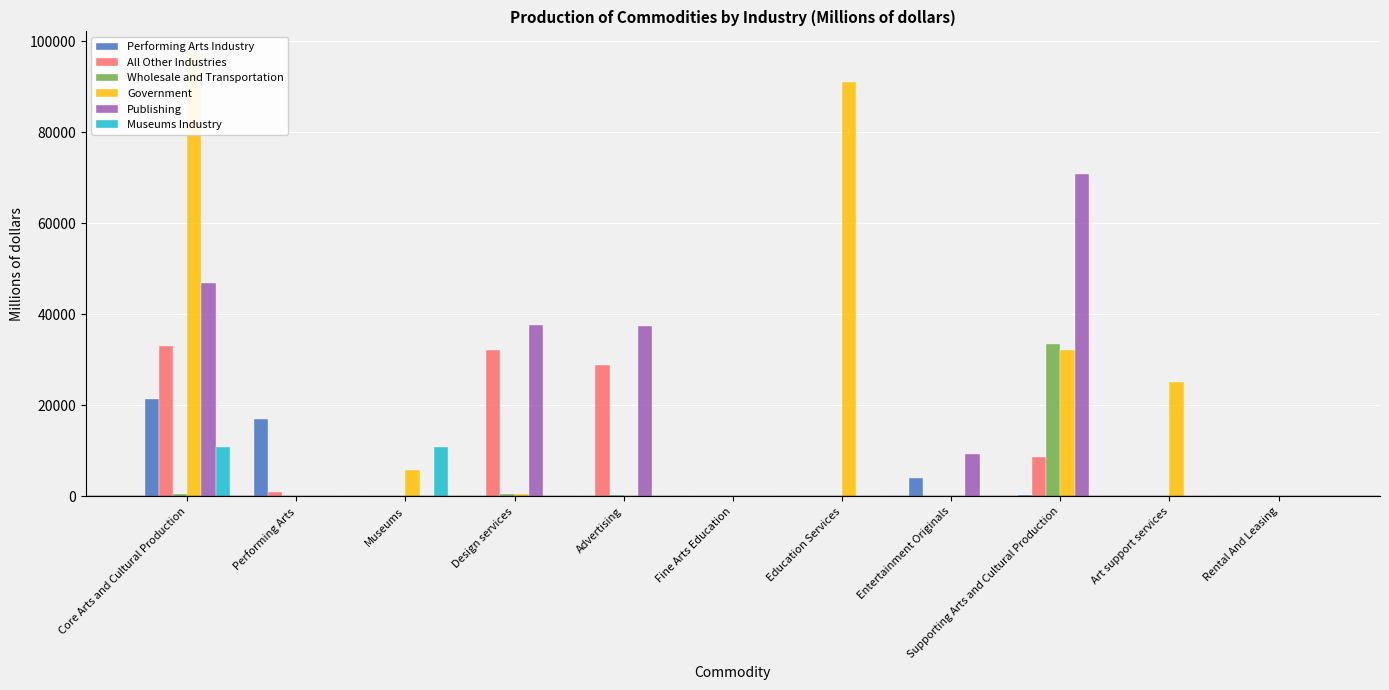

How many series are shown in this chart?

6